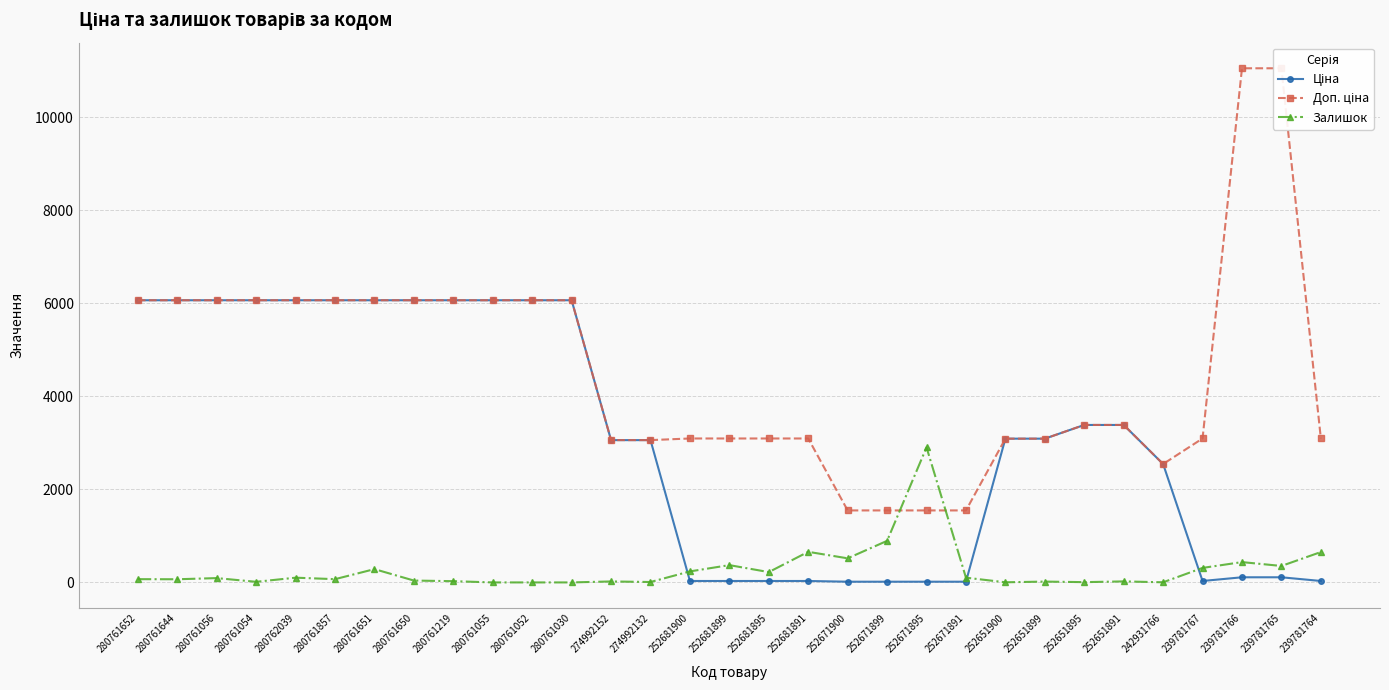

At which label does Ціна reach its minimum?

252671900